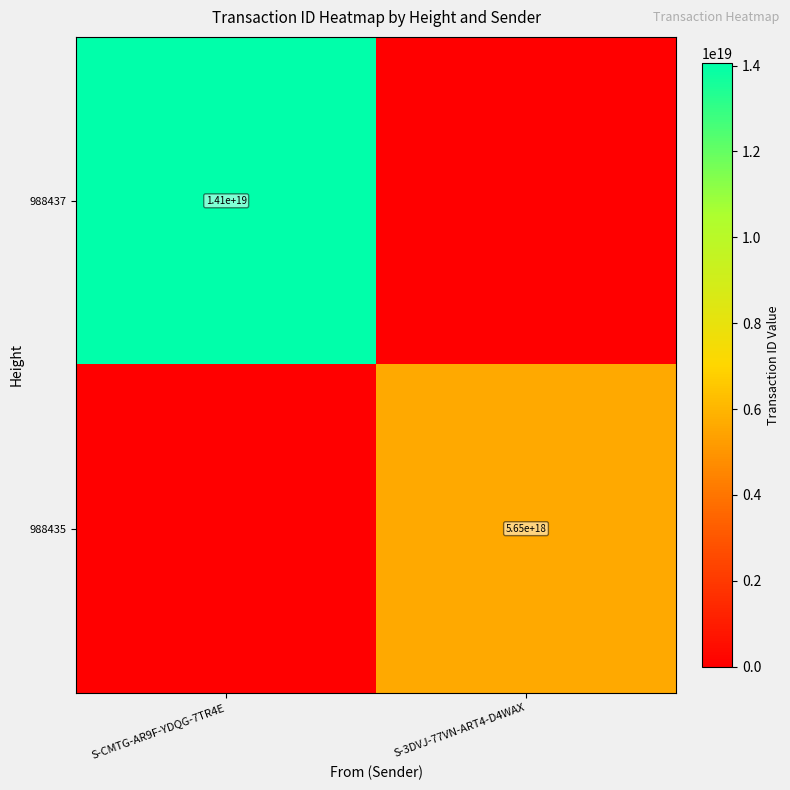

The value of 988435 at S-3DVJ-77VN-ART4-D4WAX is 2391895714784322560. True or false?

False